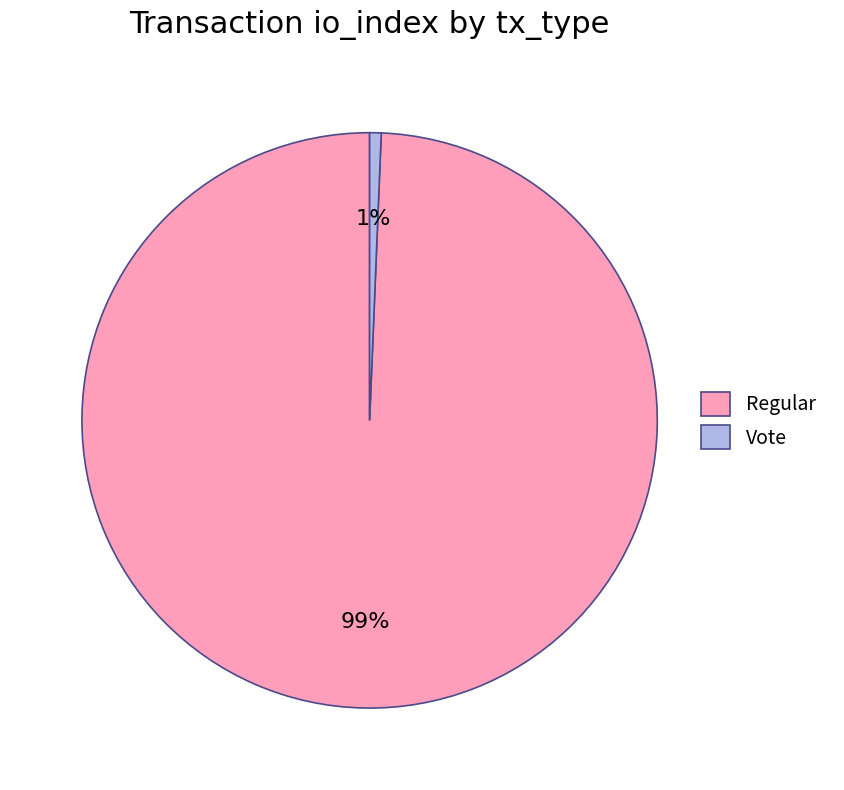

To the nearest percent, what is the average slice percentage?

50%